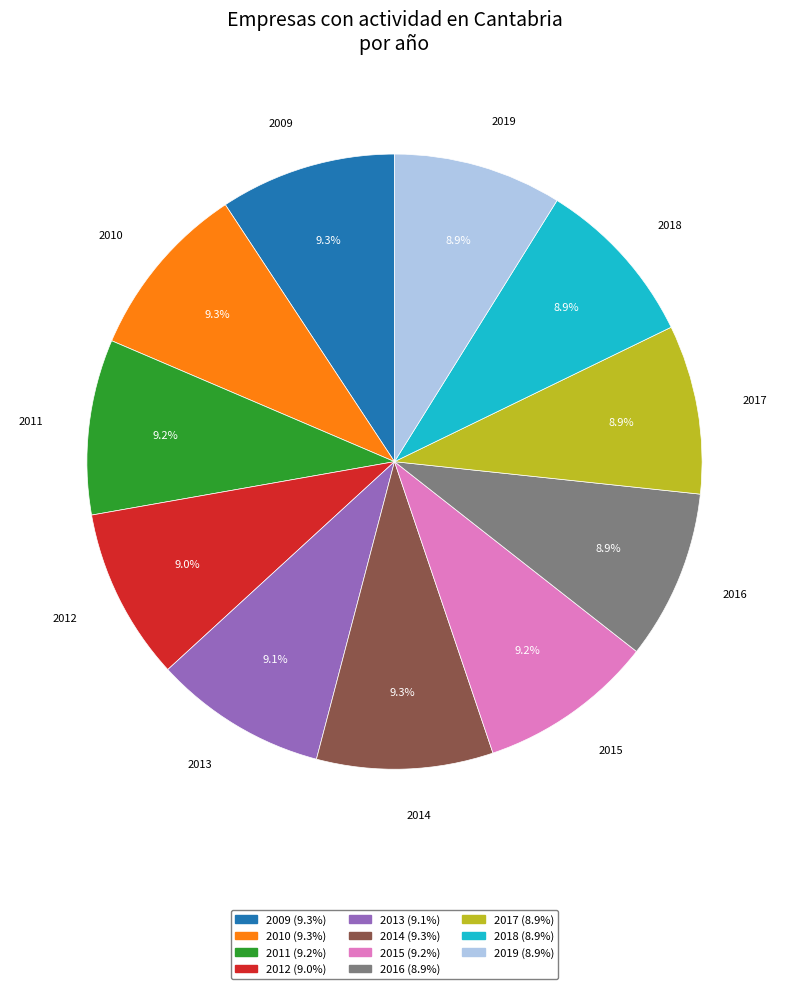

Is 2012 the majority of the pie?

No